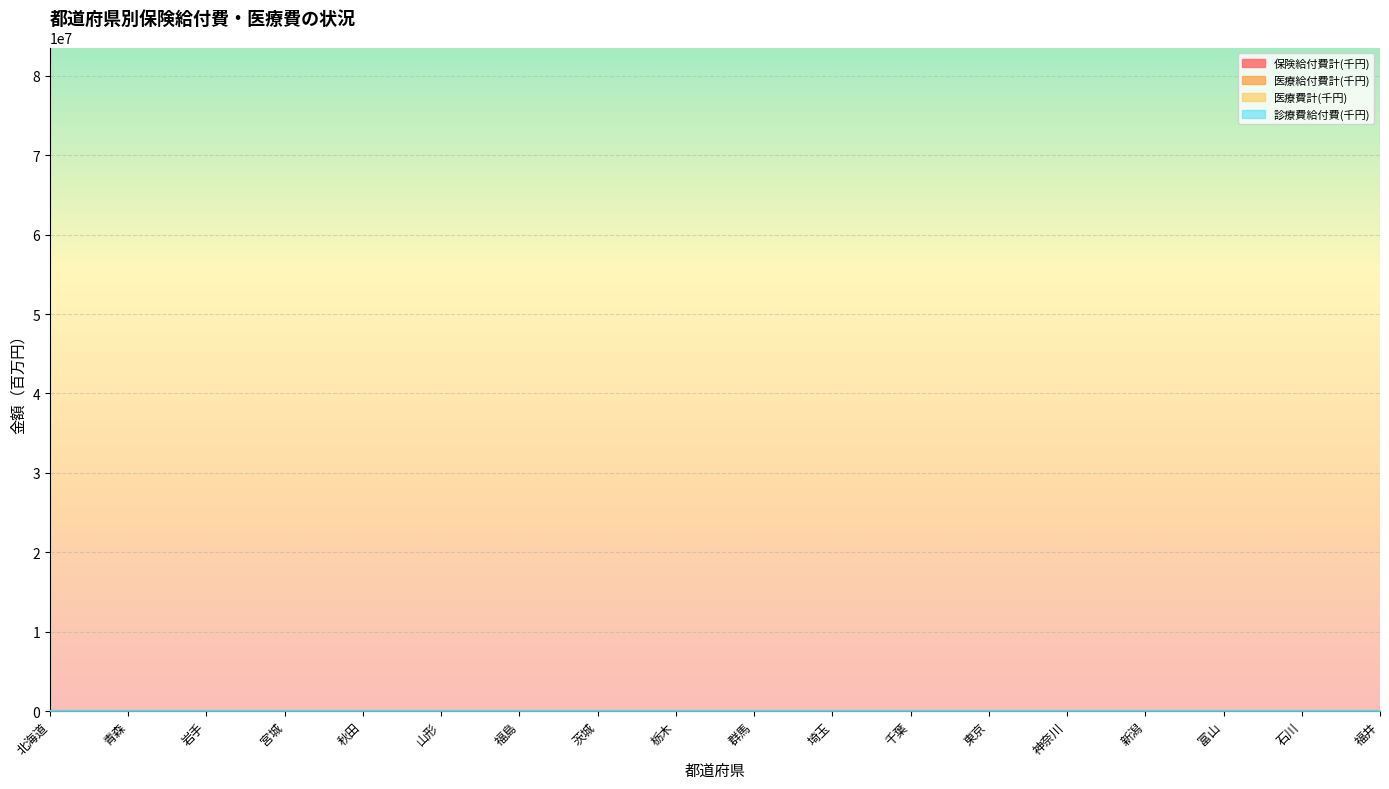

Which series has the largest total across all categories?

医療費計(千円)